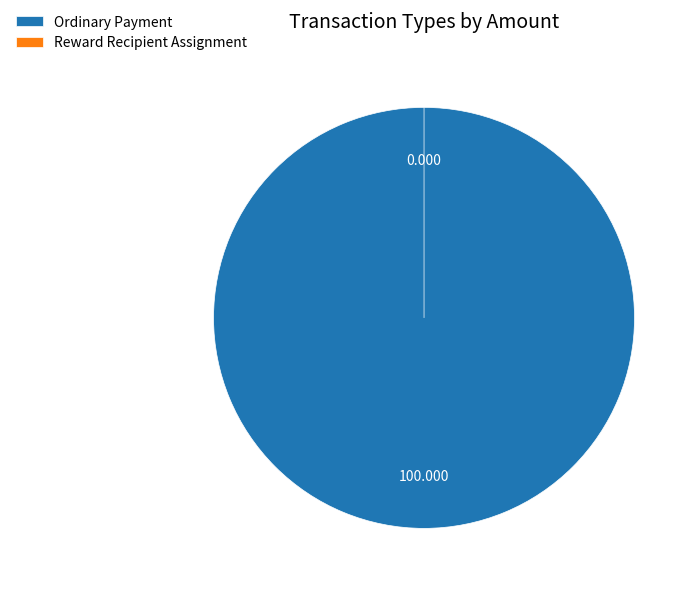

Which has a higher value, Reward Recipient Assignment or Ordinary Payment?

Ordinary Payment